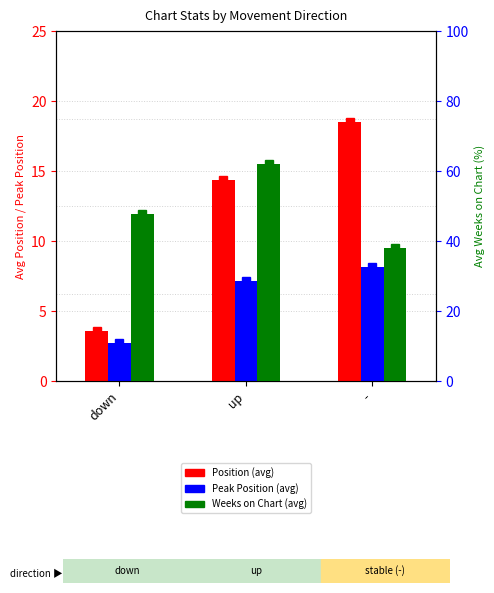

What is the difference between the Peak Position values at - and up?

1.0